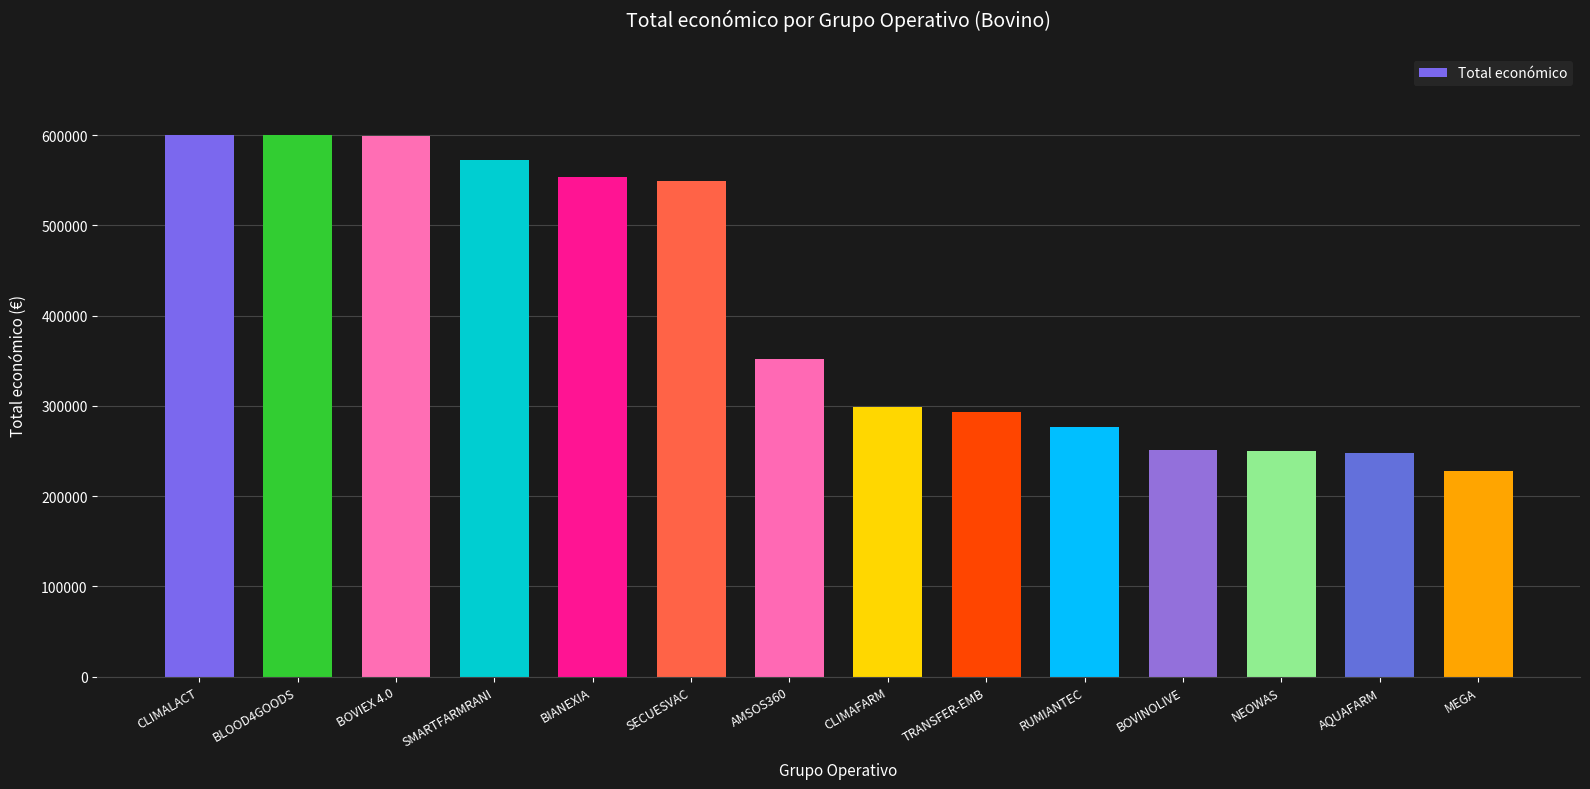

Which has a higher value, CLIMAFARM or CLIMALACT?

CLIMALACT